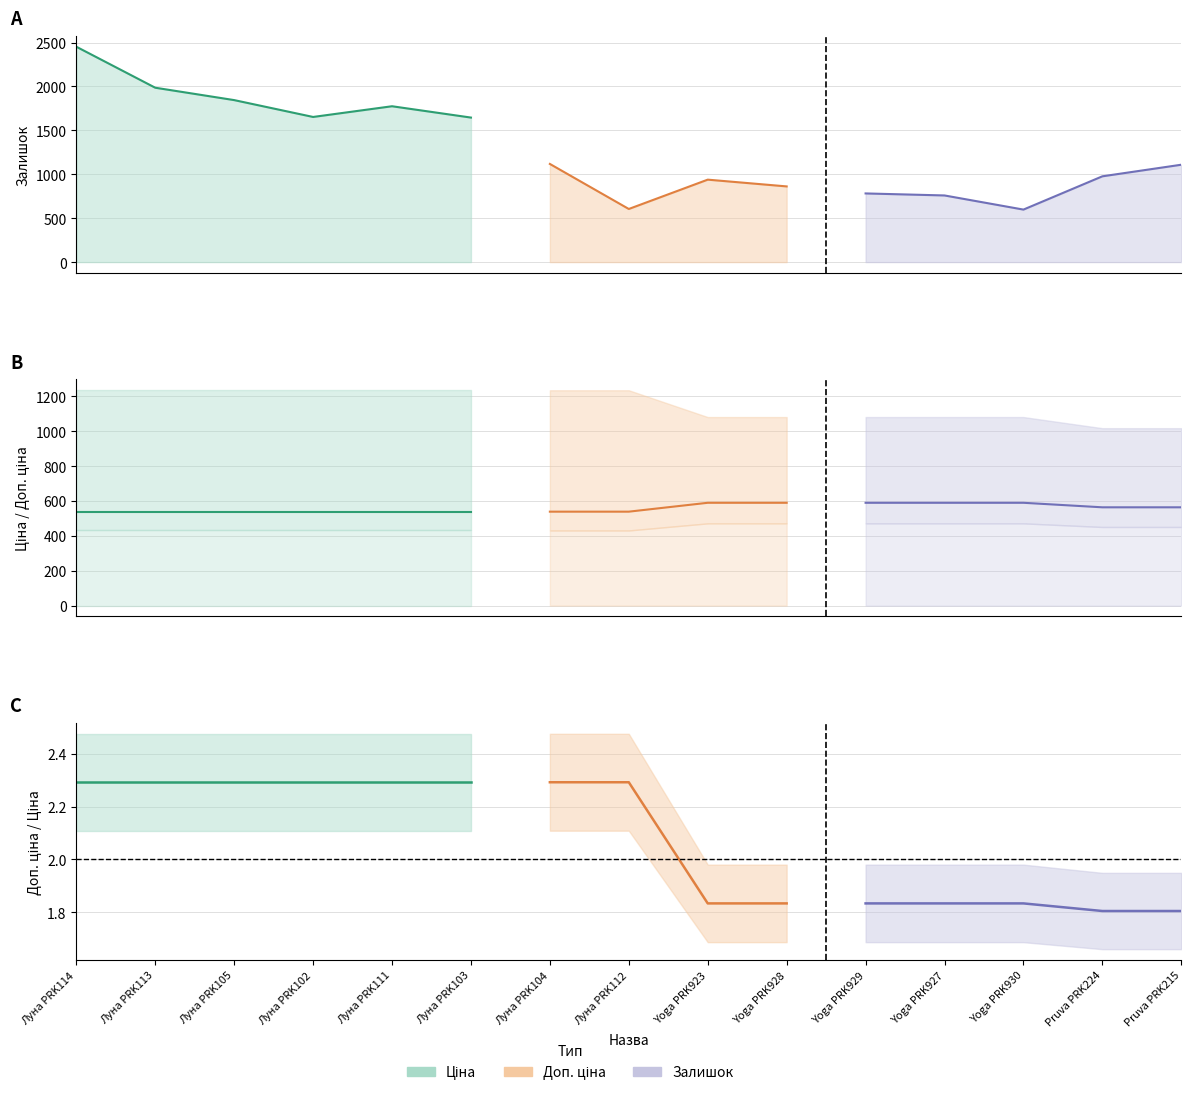

At which label does Ціна reach its minimum?

Луна PRK114